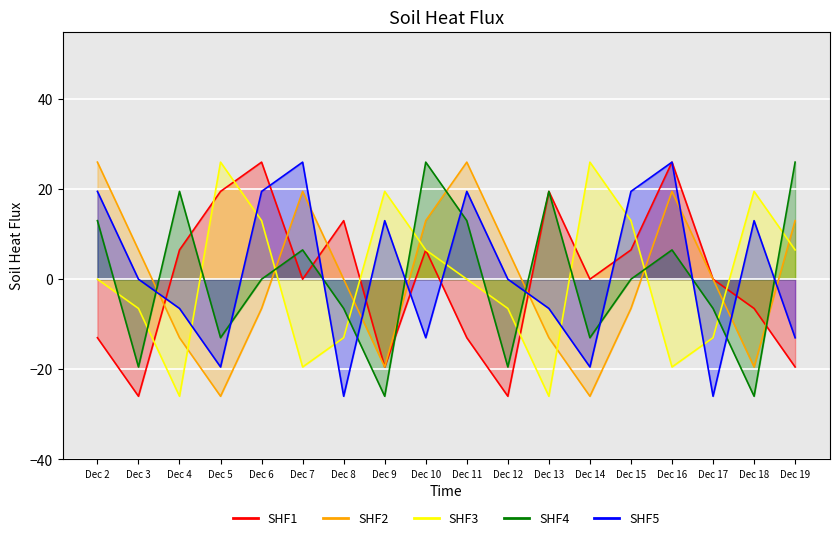

True or false: SHF3 and SHF5 intersect in this chart.

True